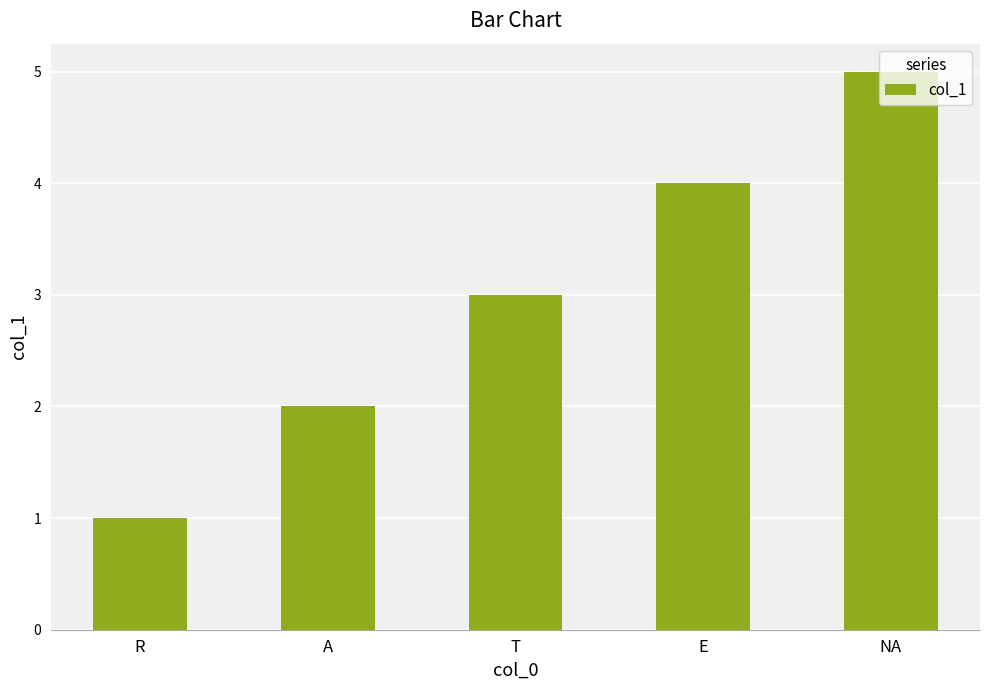

Reading left to right, transcribe all the data shown in this chart.

1	2	3	4	5